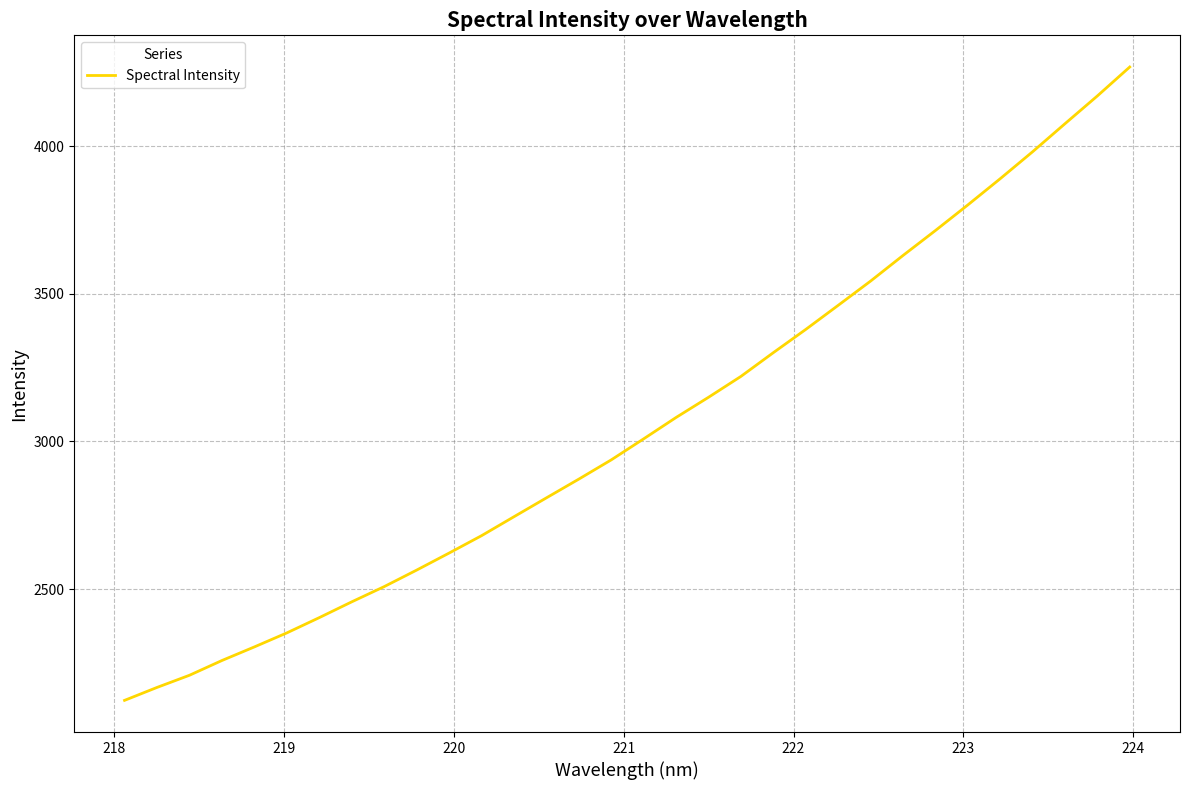

What is the greatest value displayed?

4267.5